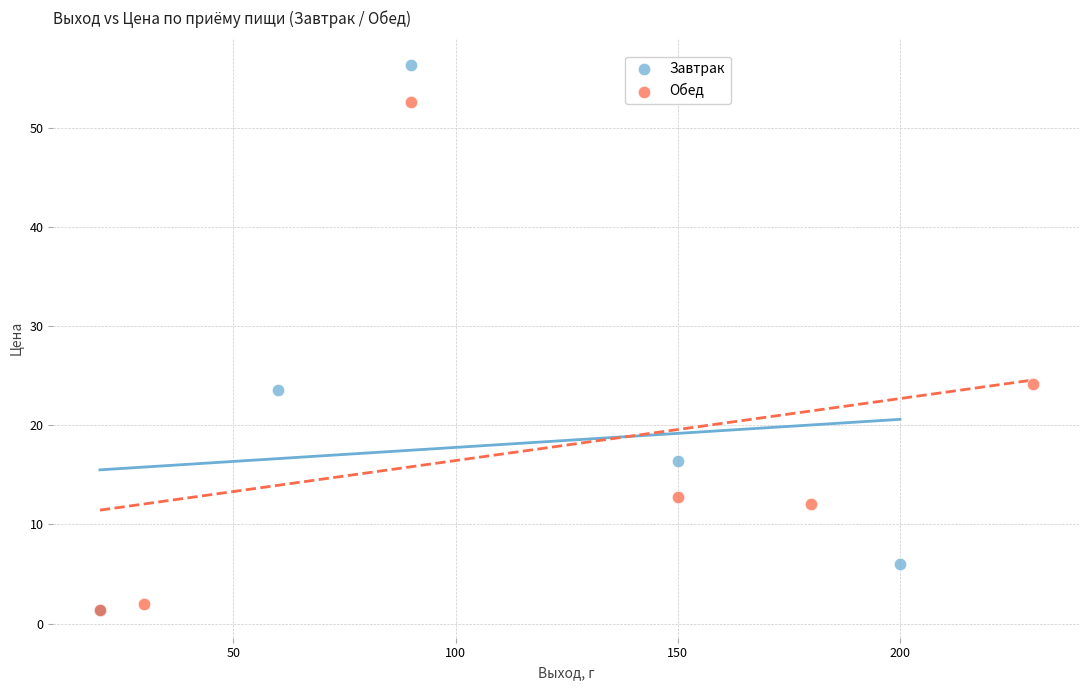

Which series reaches the maximum Y coordinate?

Завтрак